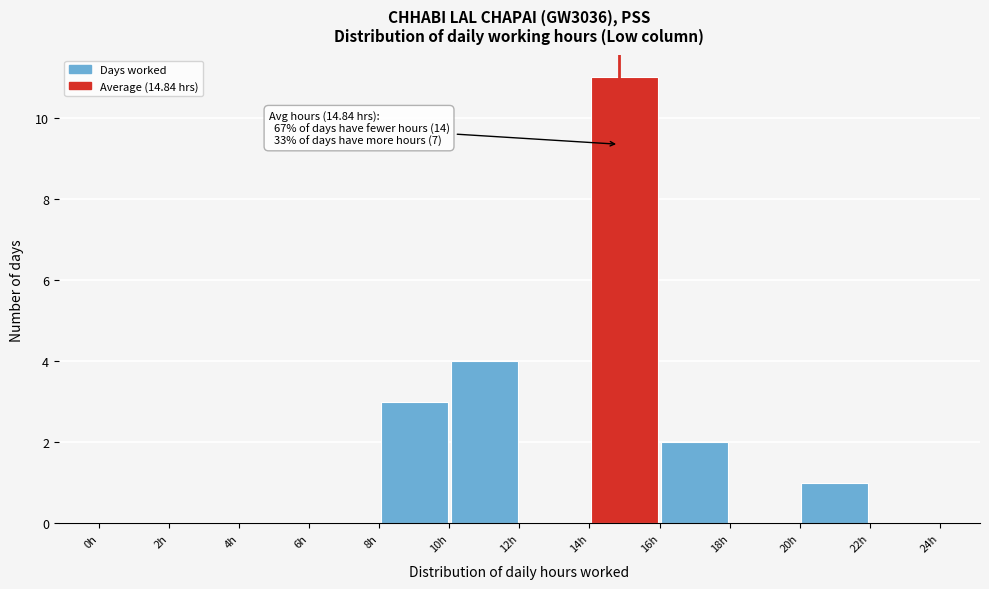

Which range on the x-axis has the tallest bar?

14 to 16